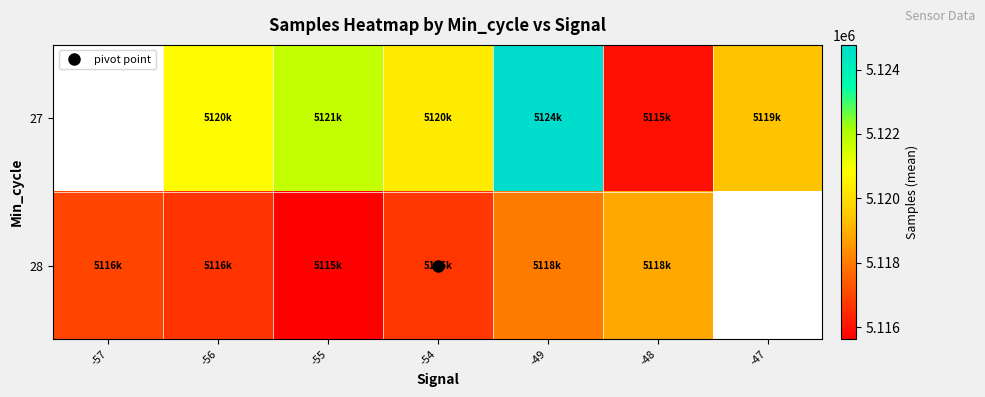

What is the lowest value of the 28 series?

5115627.0